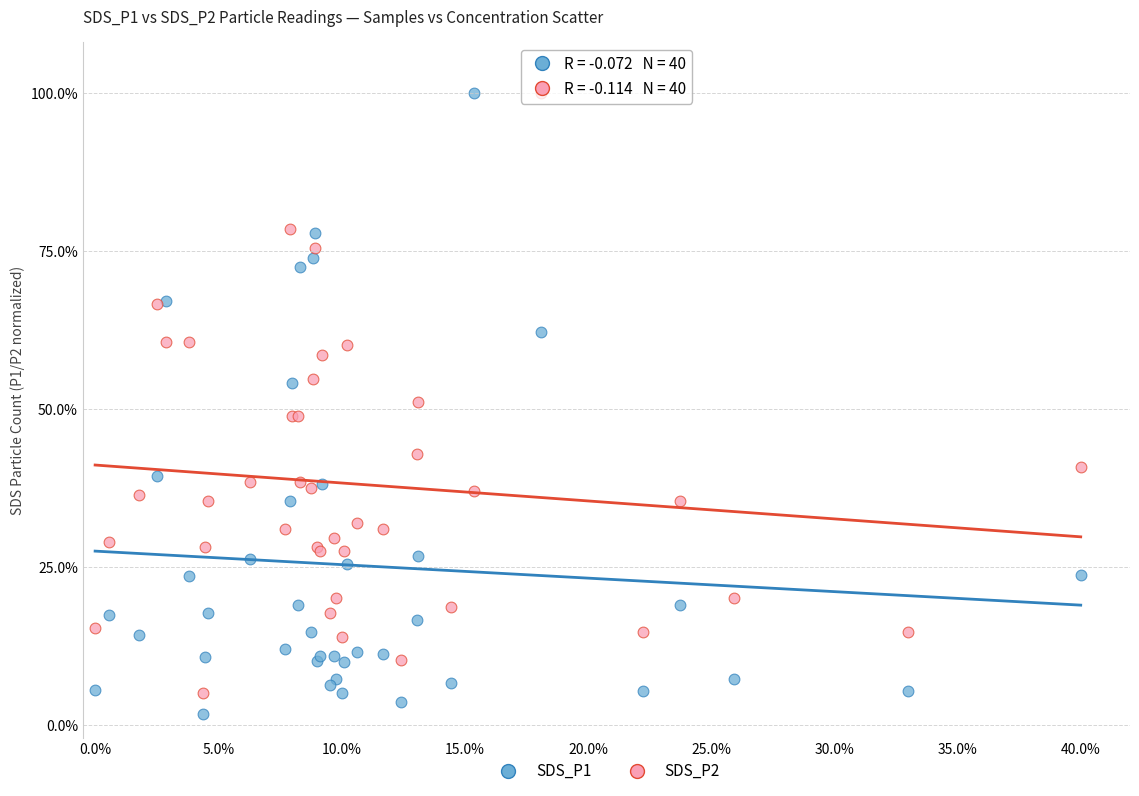

Which series has the largest Y range (max minus min)?

SDS_P1